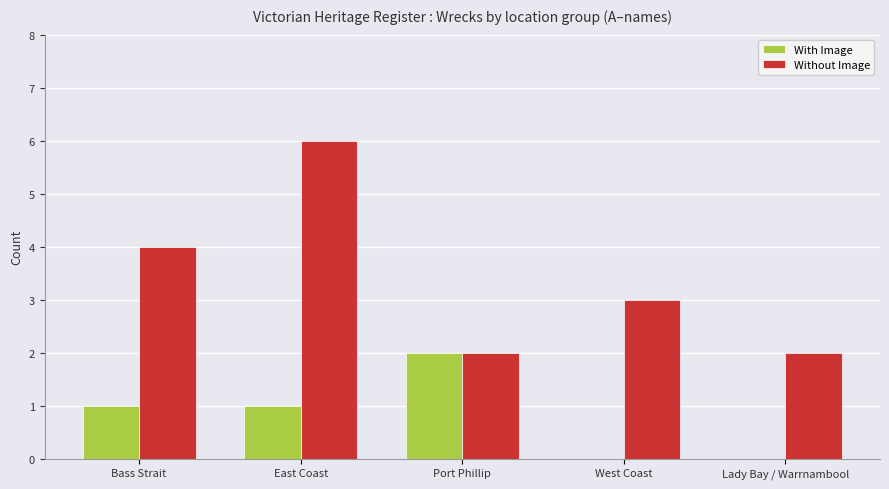

Reading left to right, what are all the values shown in this chart?

With Image: Bass Strait=1	East Coast=1	Port Phillip=2	West Coast=0	Lady Bay / Warrnambool=0
Without Image: Bass Strait=4	East Coast=6	Port Phillip=2	West Coast=3	Lady Bay / Warrnambool=2